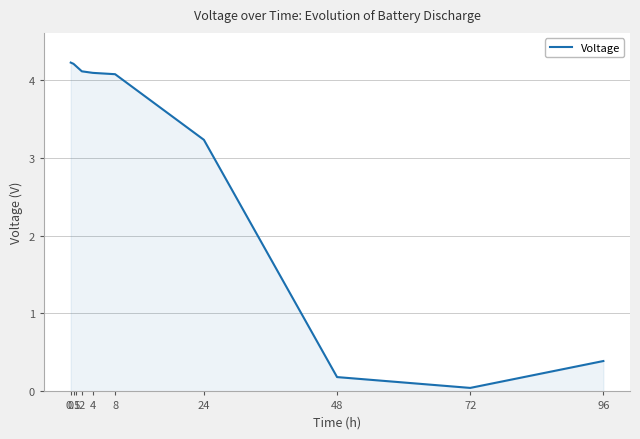

What is the difference between the values at 24 and 72?

3.2